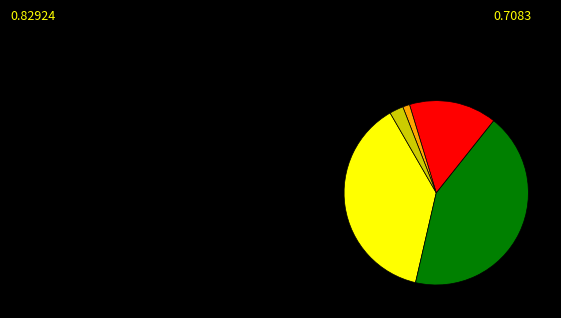

Does any single category account for the majority?

No